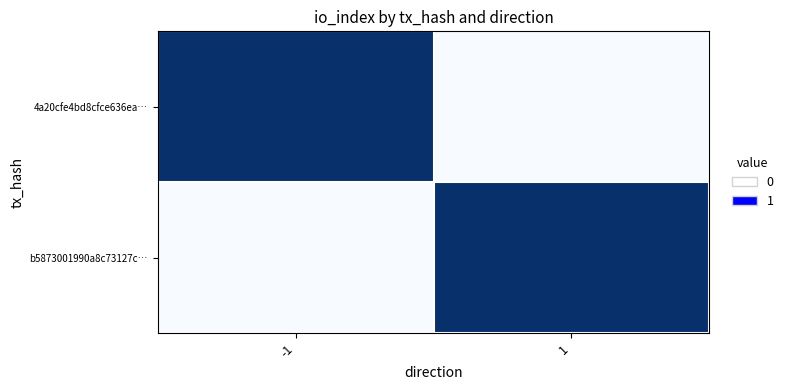

At -1, list the series in order from smallest to largest.

b5873001990a8c73127c…, 4a20cfe4bd8cfce636ea…